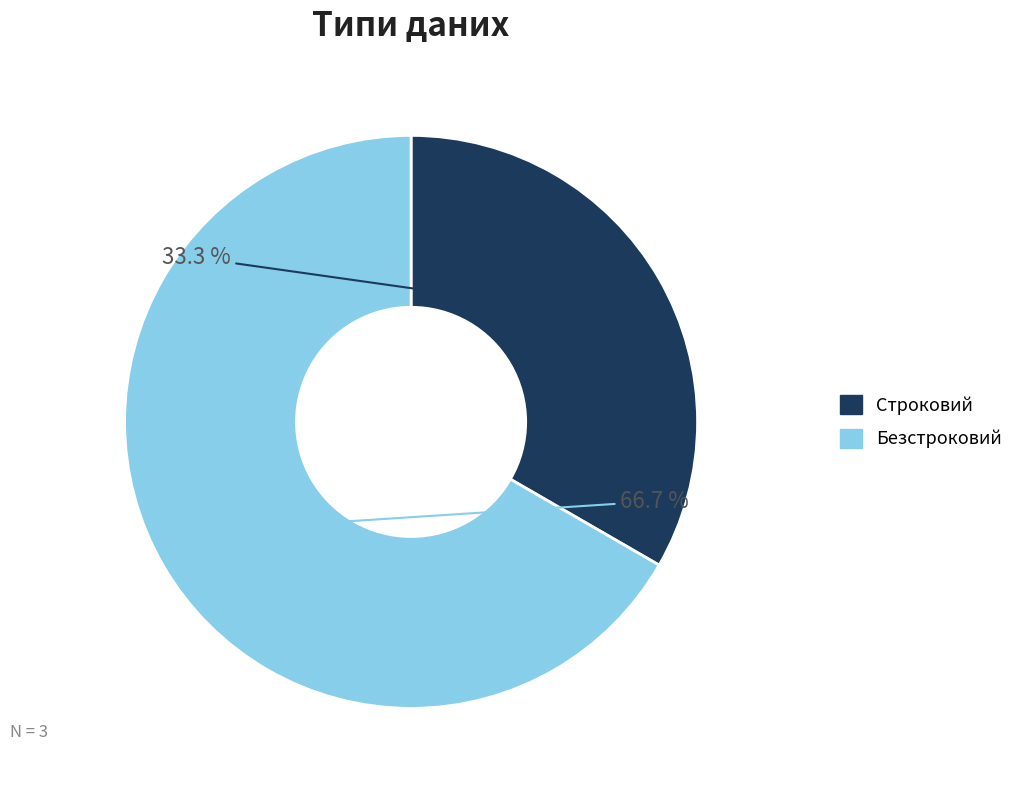

How many segments does this pie chart have?

2